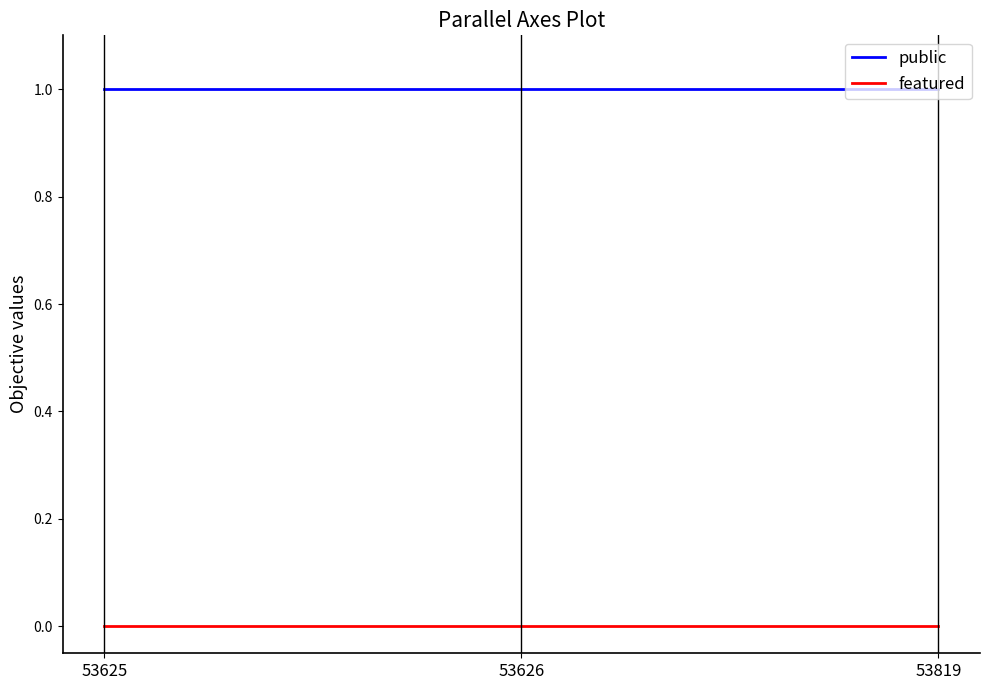

Which series has the largest total across all categories?

public